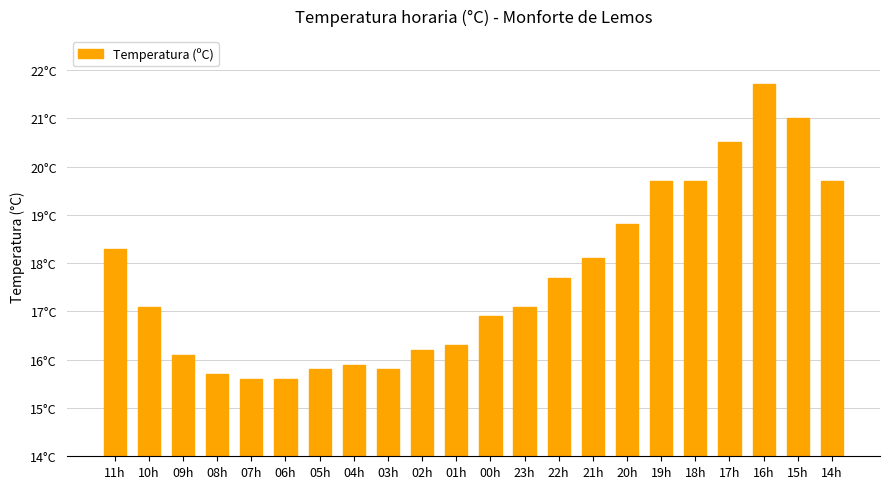

Does the chart contain any negative values?

No